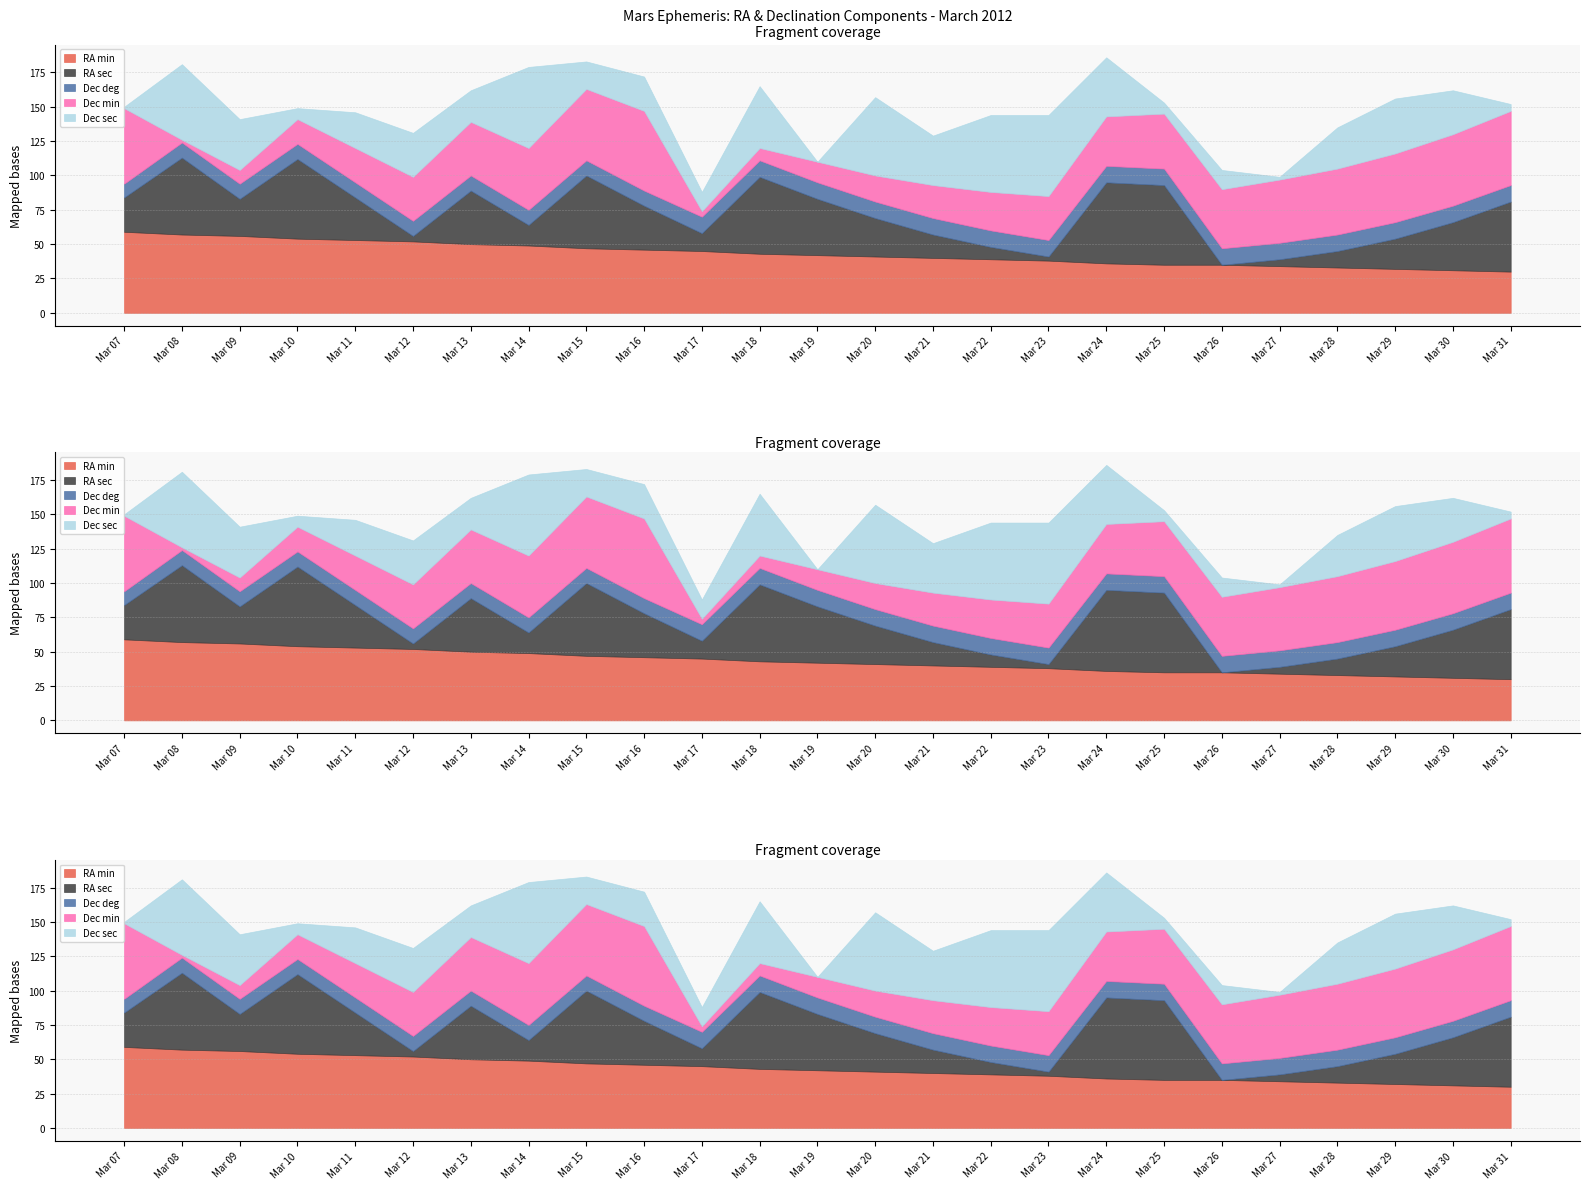

At how many categories does at least one series exceed 21?

25